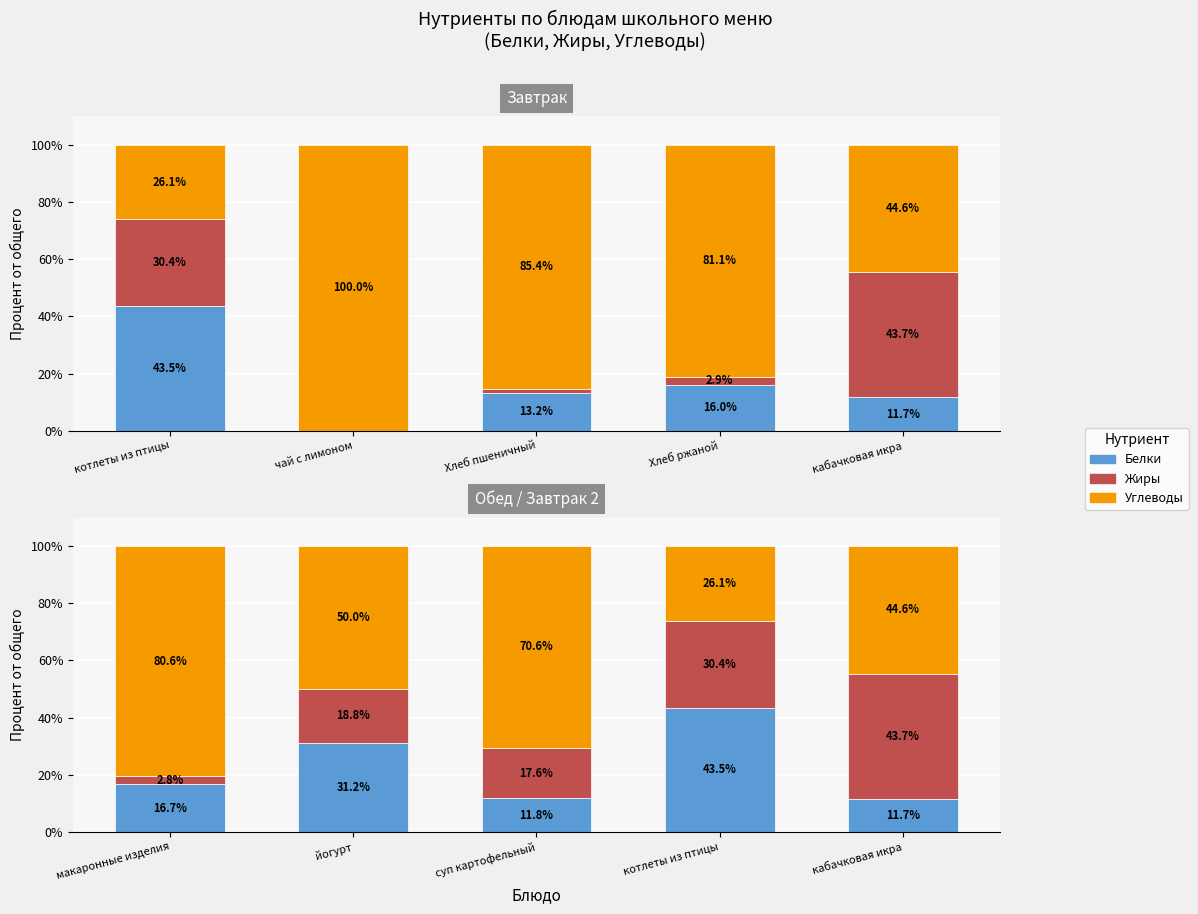

What is the average value of the Белки series?

23.0